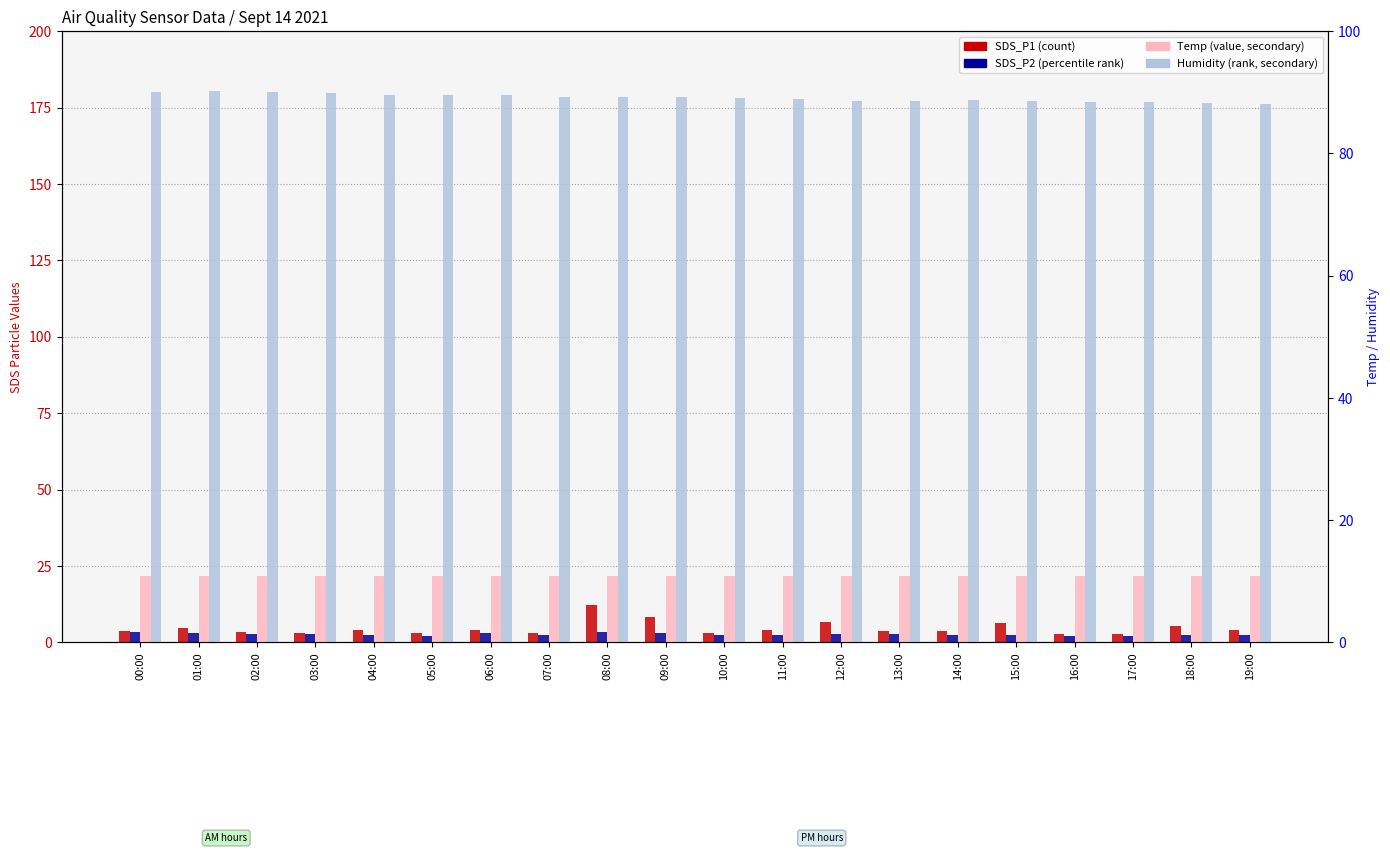

Which has a higher value, 14:00 or 00:00?

00:00